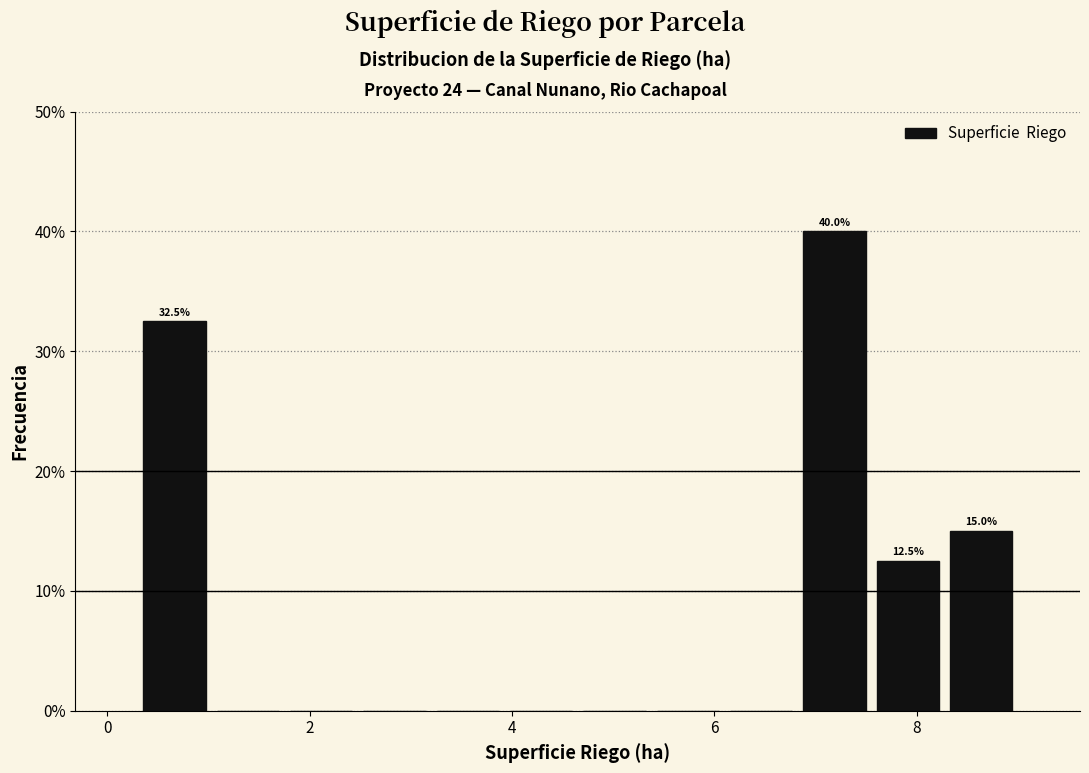

Read against the x-axis, roughly where is the centre of the tallest bar?

7.2